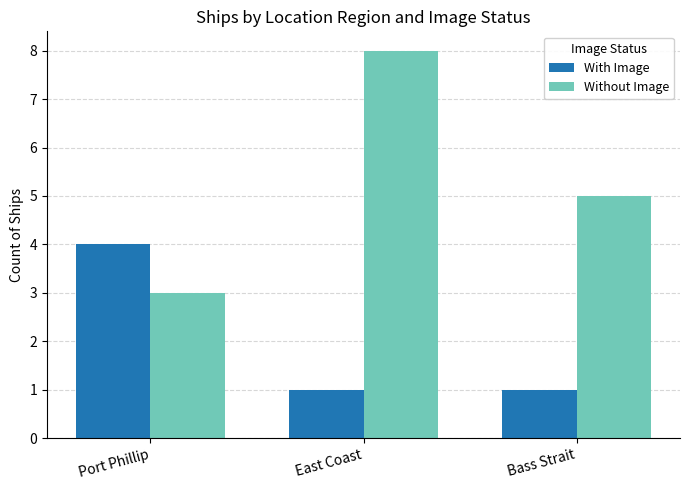

How many values in the Without Image series are below 5?

1